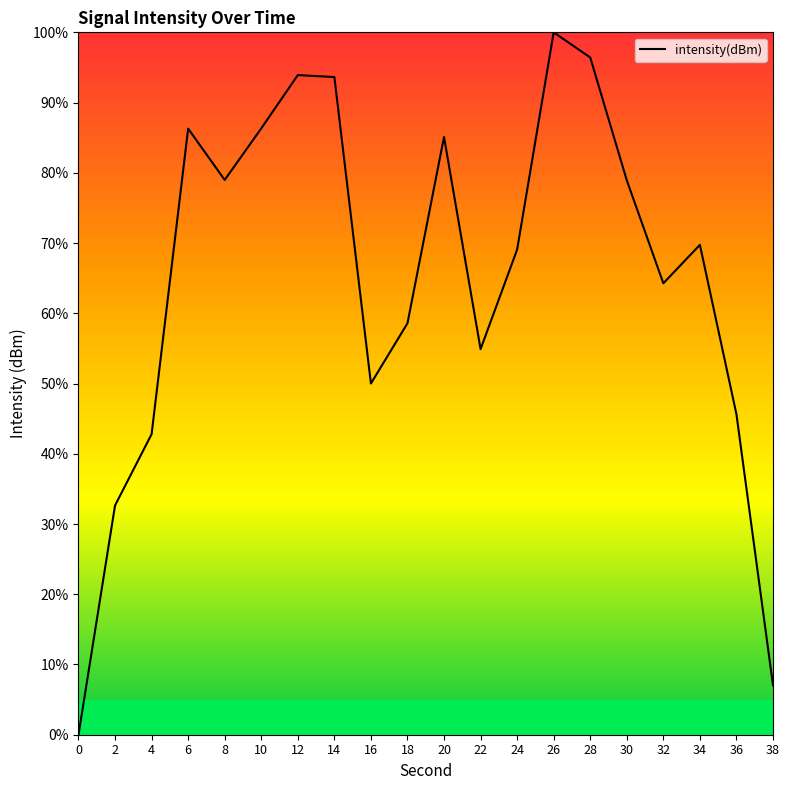

Approximately how many times larger is the value at 22 compared to 2?

1.7